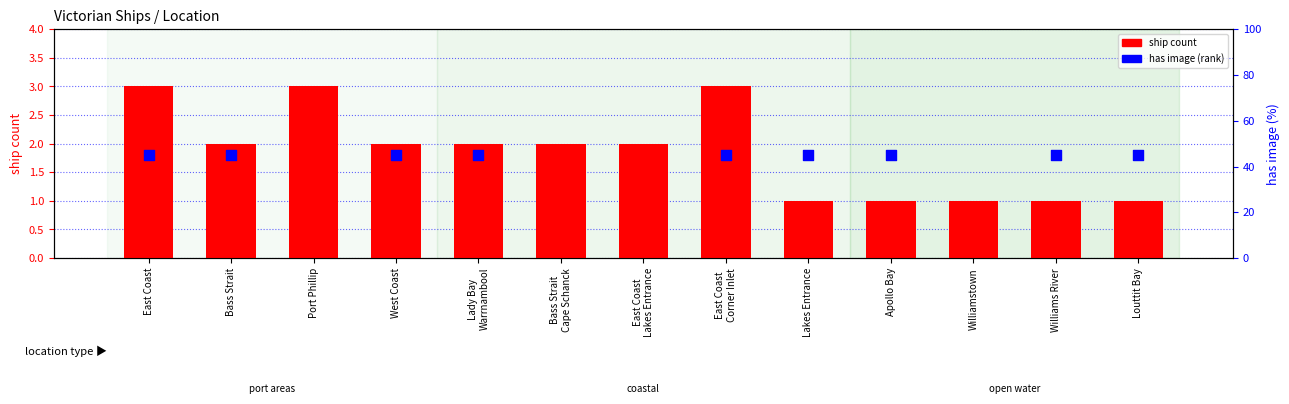

Which series has the largest total across all categories?

has image (rank)